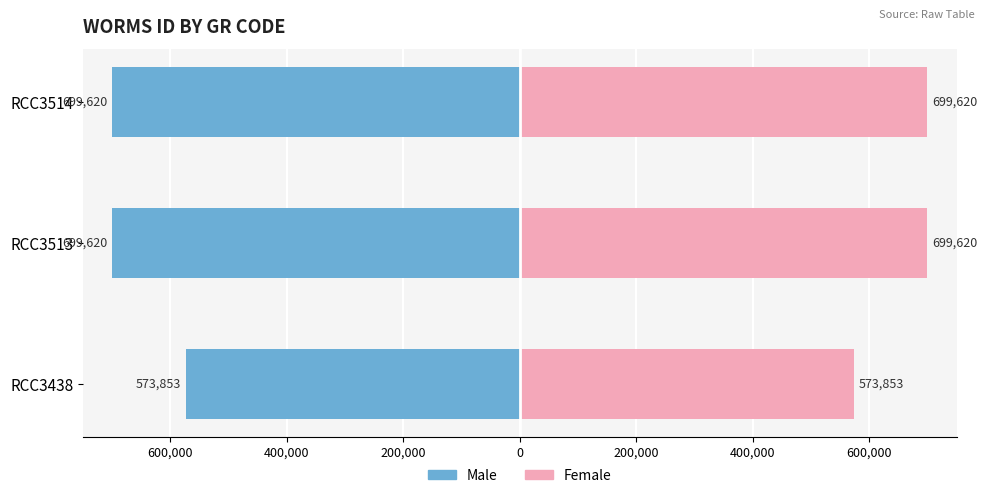

What is the average value of the Male series?

-657698